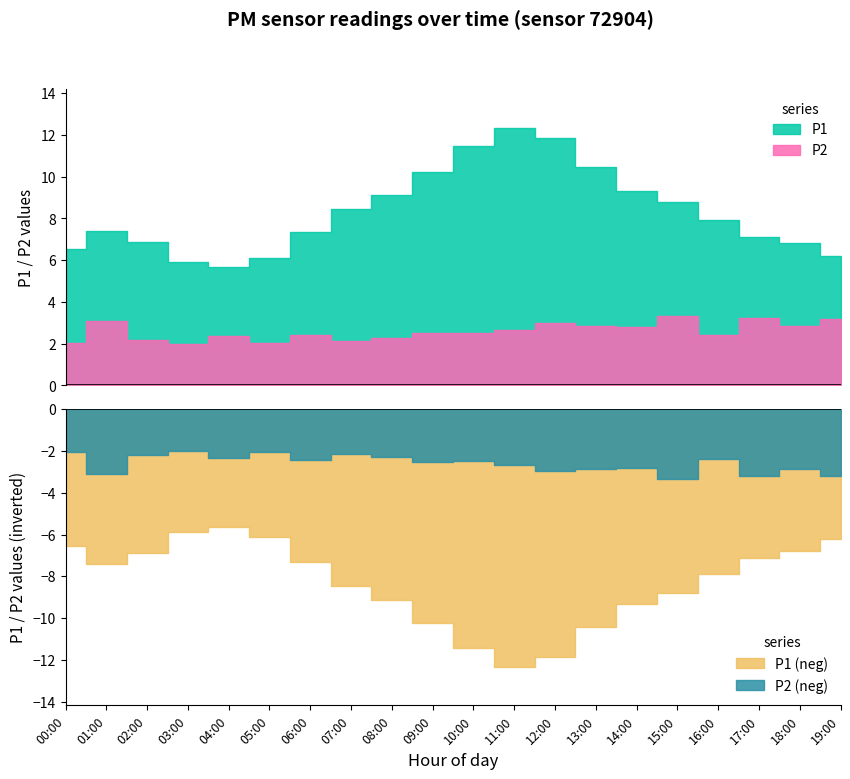

Reading left to right, what are all the values shown in this chart?

P1: 00:00=6.5	01:00=7.4	02:00=6.9	03:00=5.9	04:00=5.7	05:00=6.1	06:00=7.3	07:00=8.4	08:00=9.1	09:00=10.2	10:00=11.4	11:00=12.3	12:00=11.9	13:00=10.4	14:00=9.3	15:00=8.8	16:00=7.9	17:00=7.1	18:00=6.8	19:00=6.2
P2: 00:00=2.0	01:00=3.1	02:00=2.2	03:00=2.0	04:00=2.4	05:00=2.0	06:00=2.4	07:00=2.1	08:00=2.3	09:00=2.5	10:00=2.5	11:00=2.7	12:00=3.0	13:00=2.9	14:00=2.8	15:00=3.3	16:00=2.4	17:00=3.2	18:00=2.9	19:00=3.2